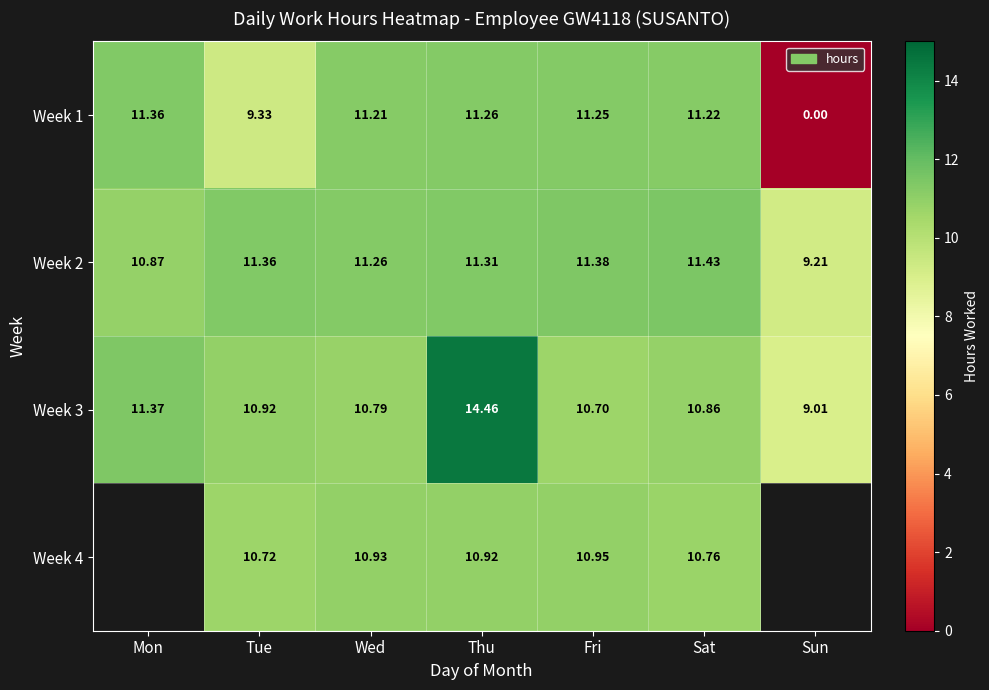

At Thu, list the series in order from largest to smallest.

Week 3, Week 2, Week 1, Week 4